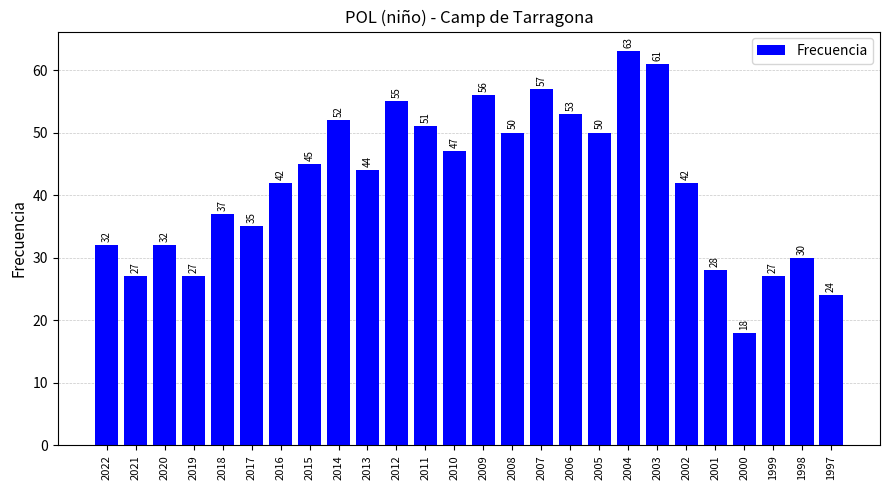

What is the difference between the maximum and second lowest values?

39